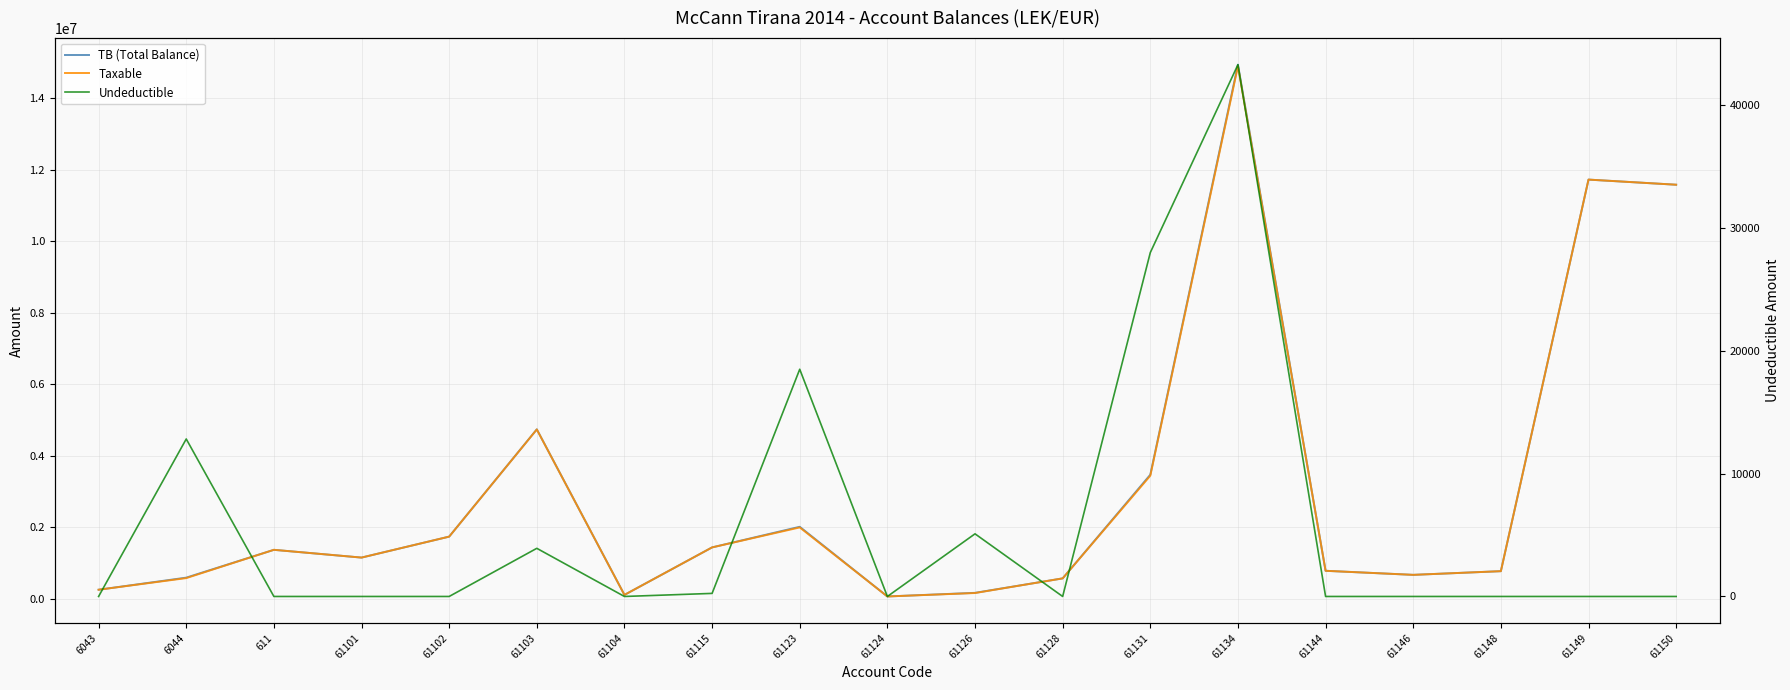

At 61134, list the series in order from largest to smallest.

TB (Total Balance), Taxable, Undeductible